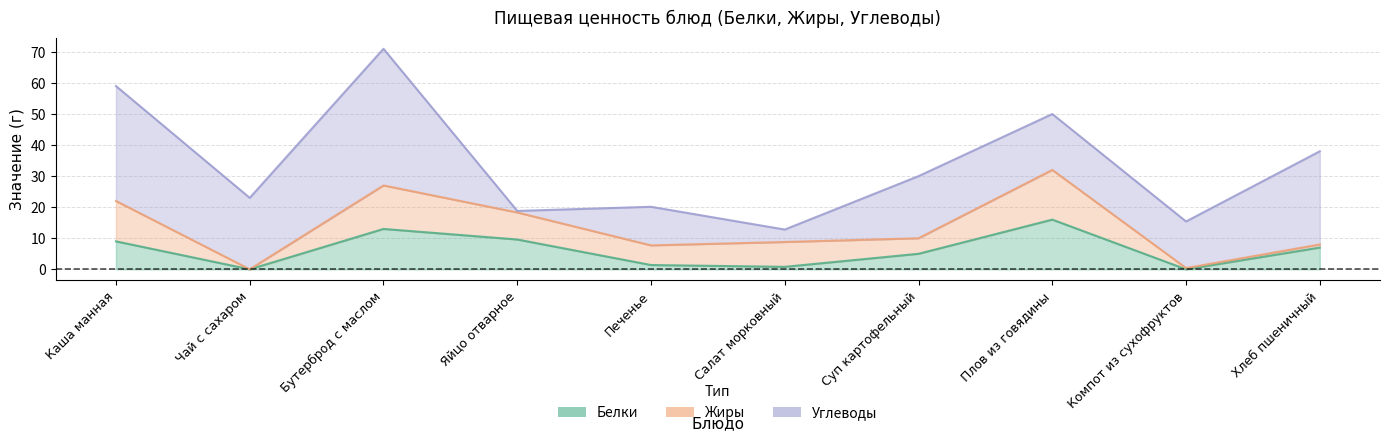

At which category does the chart reach its peak across all series?

Бутерброд с маслом